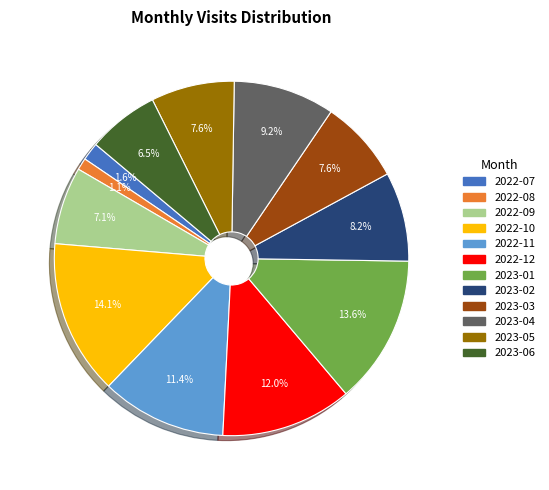

Does 2023-05 represent more than half of the total?

No